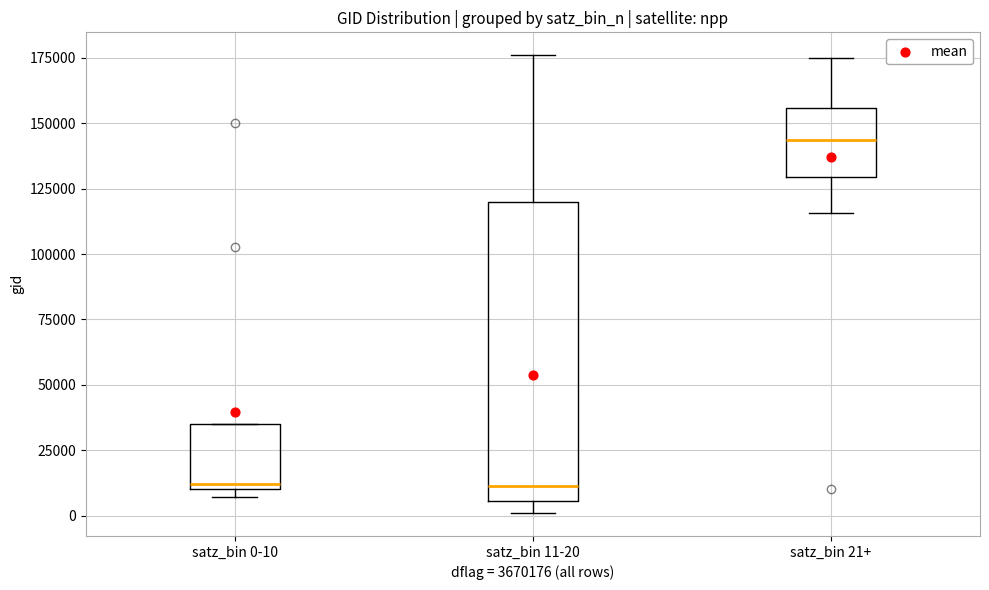

Reading left to right, read every box against the y-axis: the position of its median line, the range the box covers, and the ends of its whiskers. The values are not printed on the chart, so give them approximately, as read against the axis.

satz_bin 0-10: median 10000 (just above the box's lower edge), box 10000 to 35000, whiskers 5000 to 35000
satz_bin 11-20: median 10000, box 5000 to 120000, whiskers 0 to 175000
satz_bin 21+: median 145000, box 130000 to 155000, whiskers 115000 to 175000